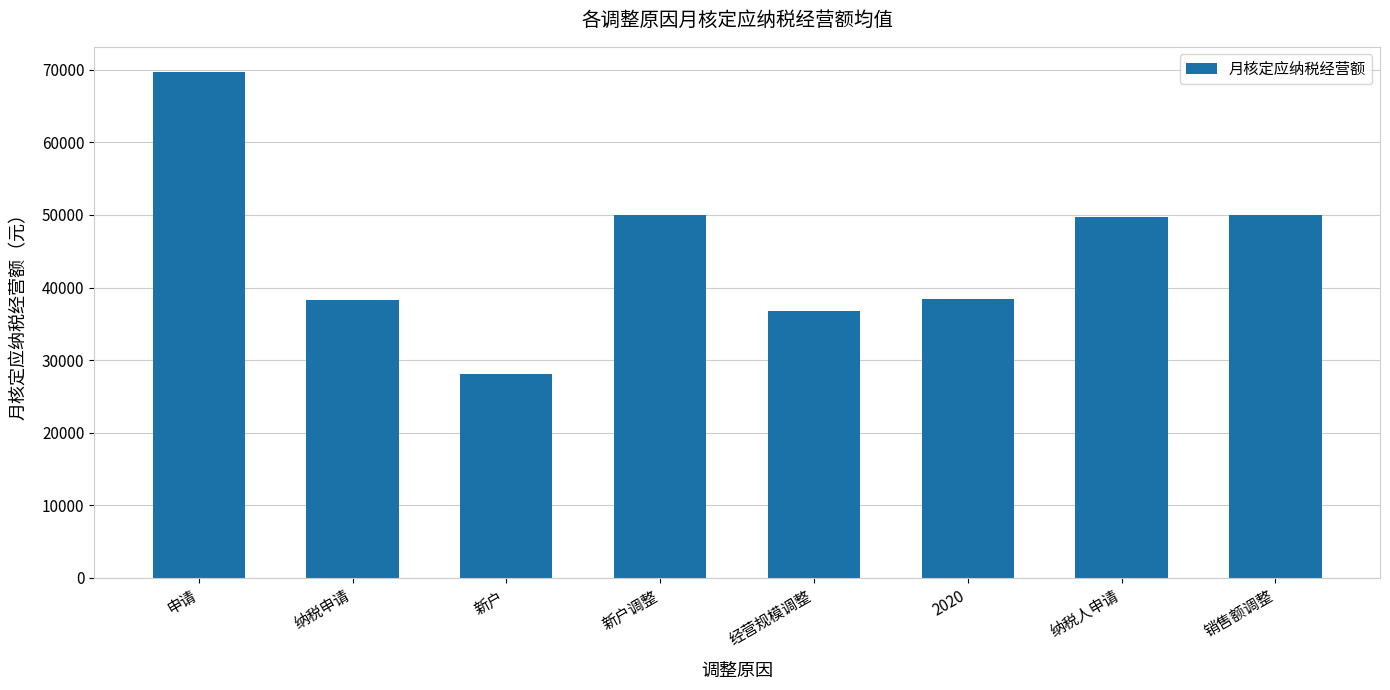

What is the difference between the maximum and second lowest values?

32866.7